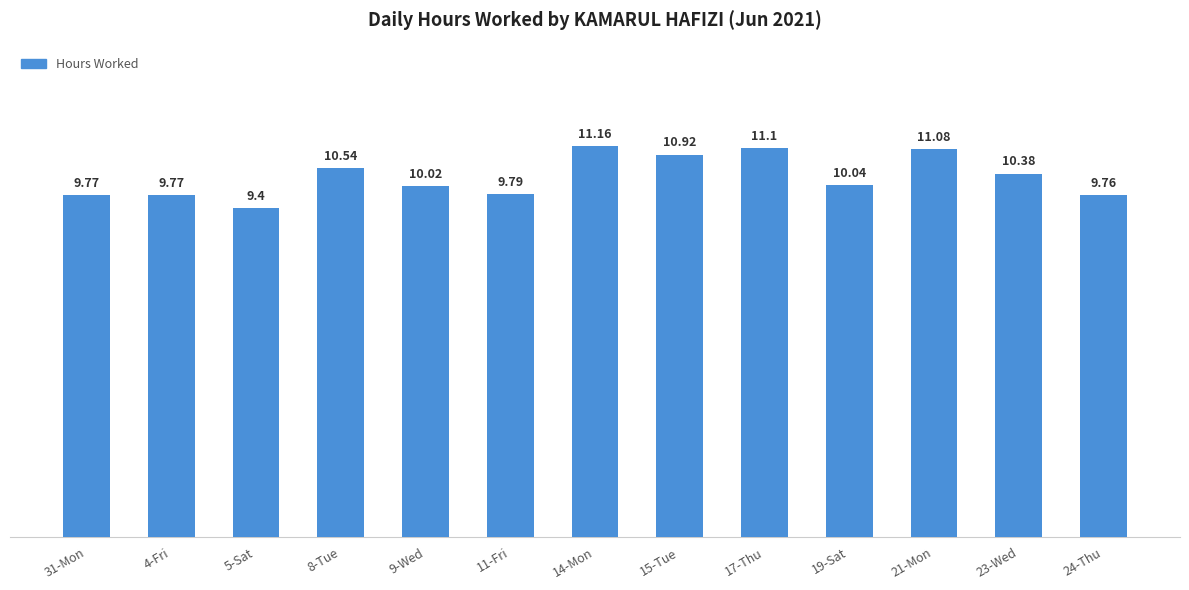

What is the sum of the values at 4-Fri and 9-Wed?

19.8